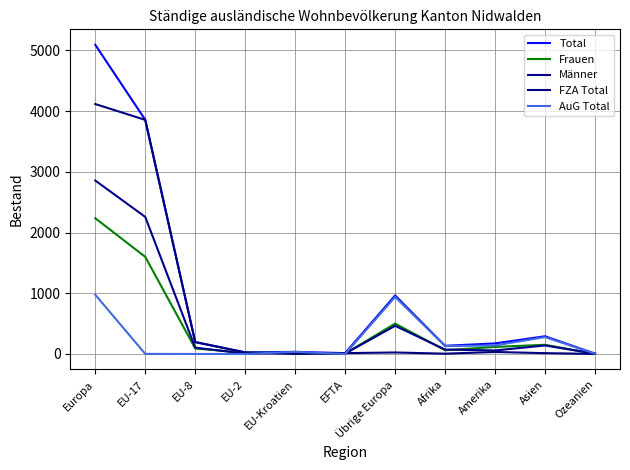

What is the approximate value of Frauen at Übrige Europa, to the nearest 50?

500